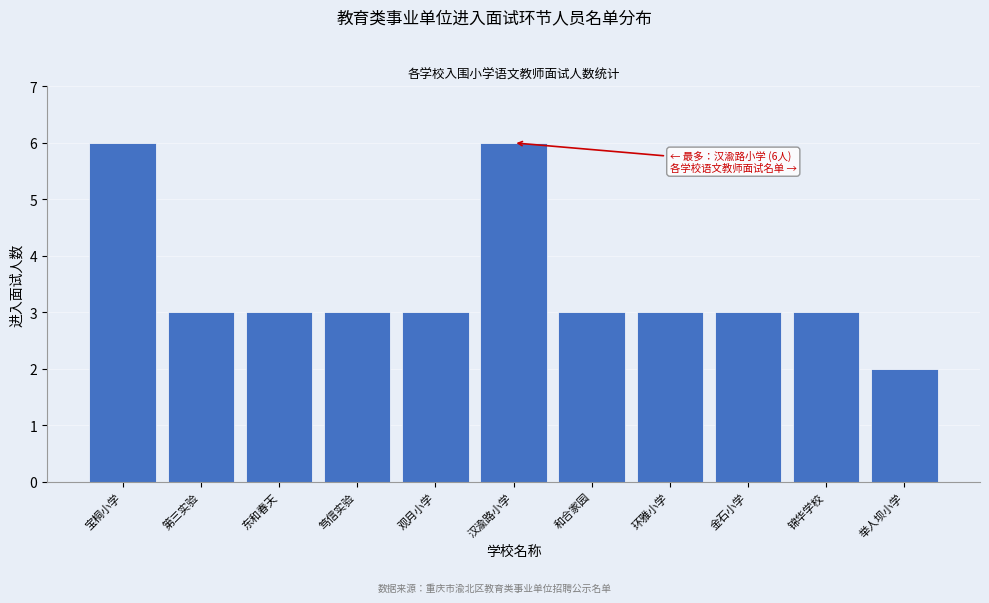

Reading left to right, extract all data points from this chart.

宝桐小学=6	第三实验=3	东和春天=3	笃信实验=3	观月小学=3	汉渝路小学=6	和合家园=3	环雅小学=3	金石小学=3	锦华学校=3	举人坝小学=2